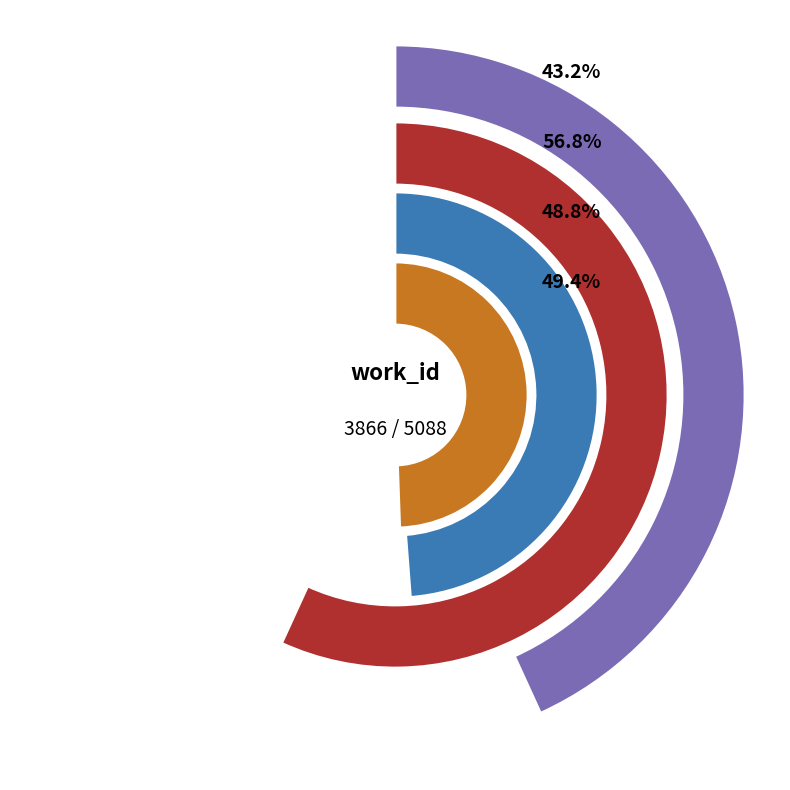

To the nearest percent, what is the average slice percentage?

50%